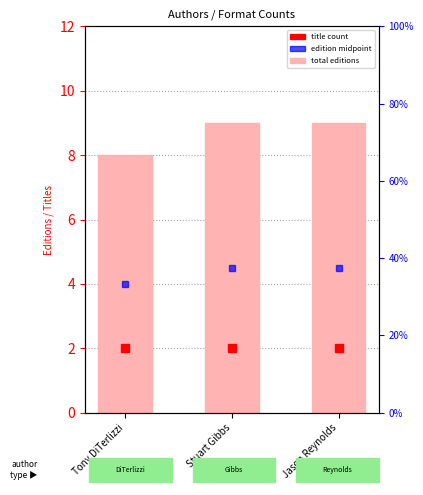

Which category has the lowest value across all series?

Tony DiTerlizzi